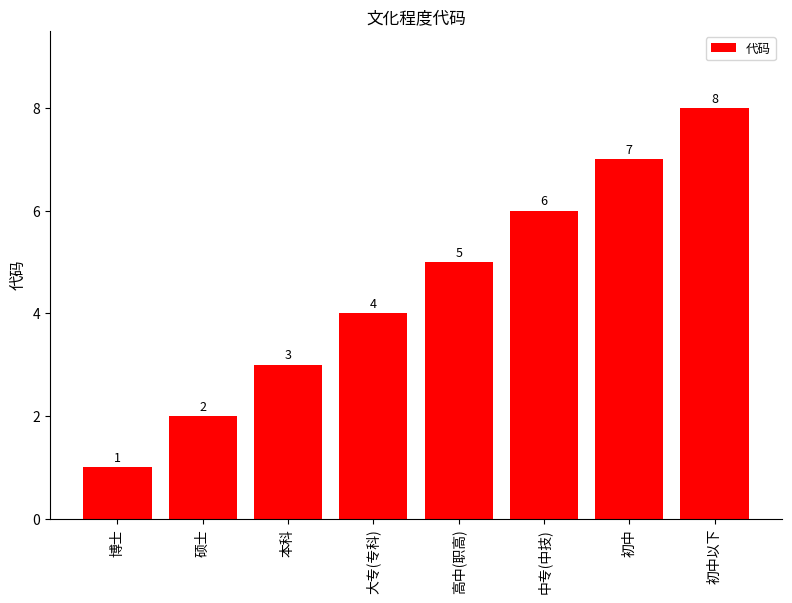

How many distinct data groups are displayed?

1